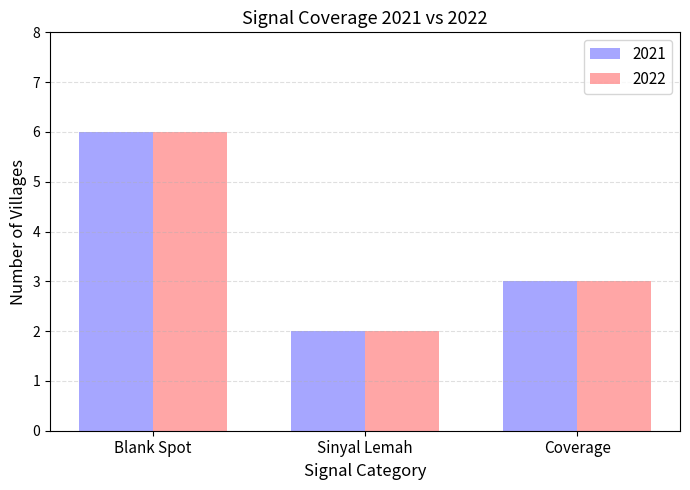

Is it true that 2022 equals 2 at Blank Spot?

False